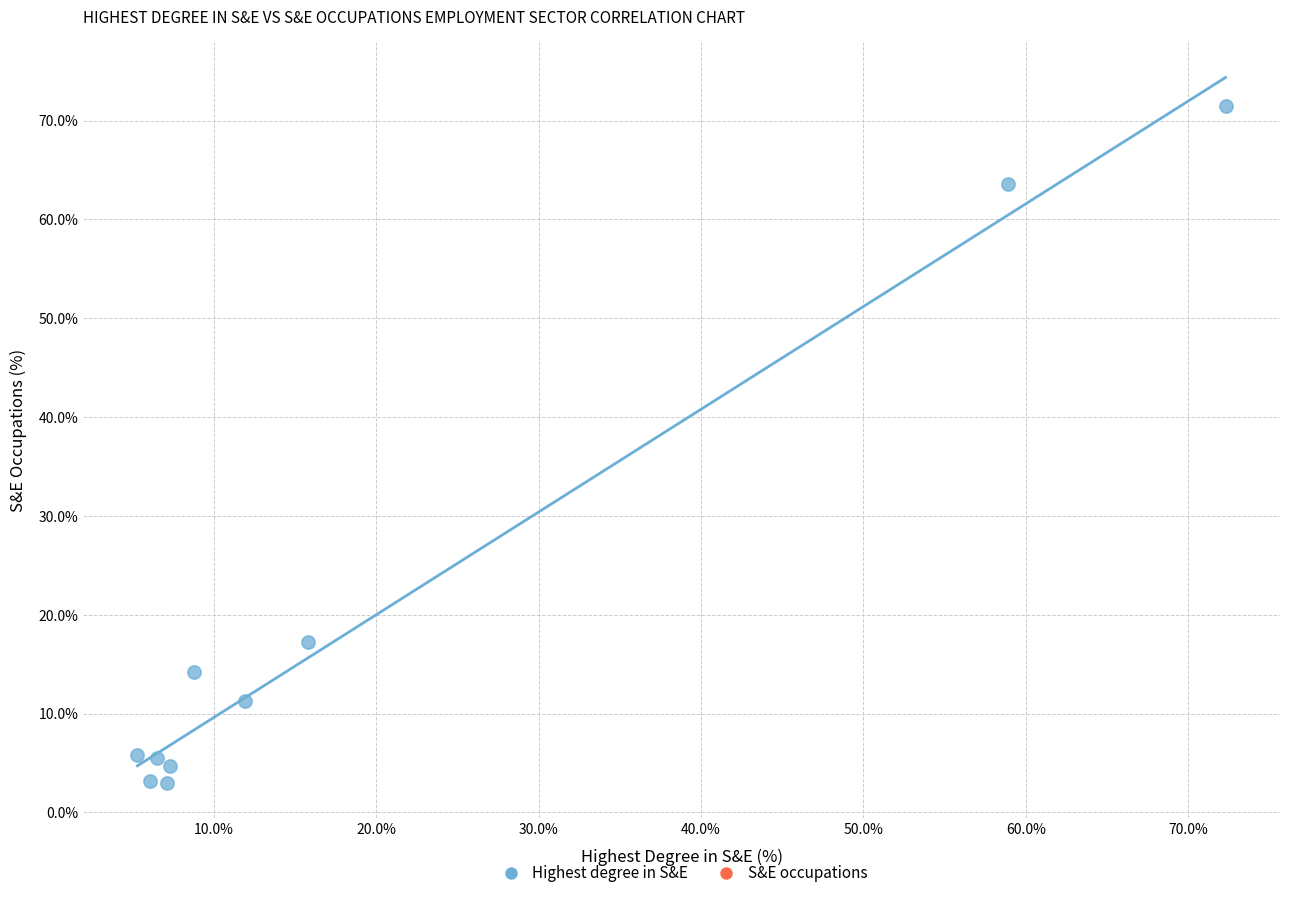

What Y value in the scatter plot is closest to 37?

17.2